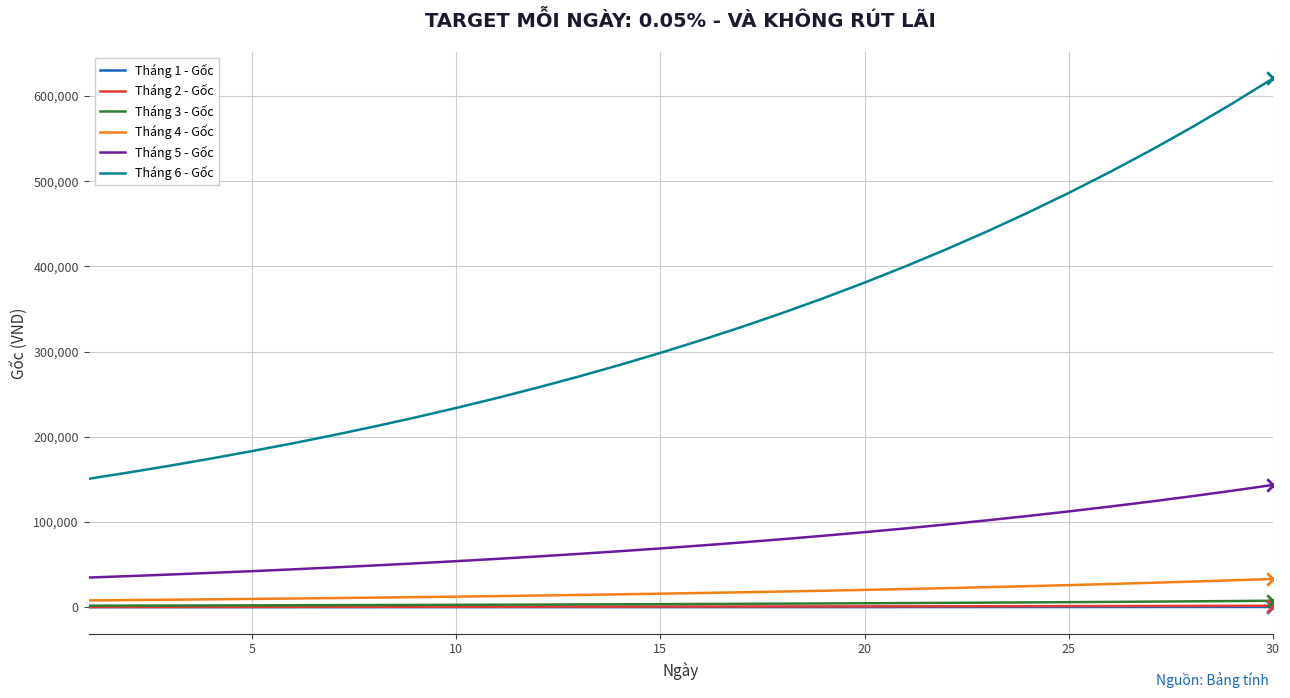

Which series has the largest total across all categories?

Tháng 6 - Gốc